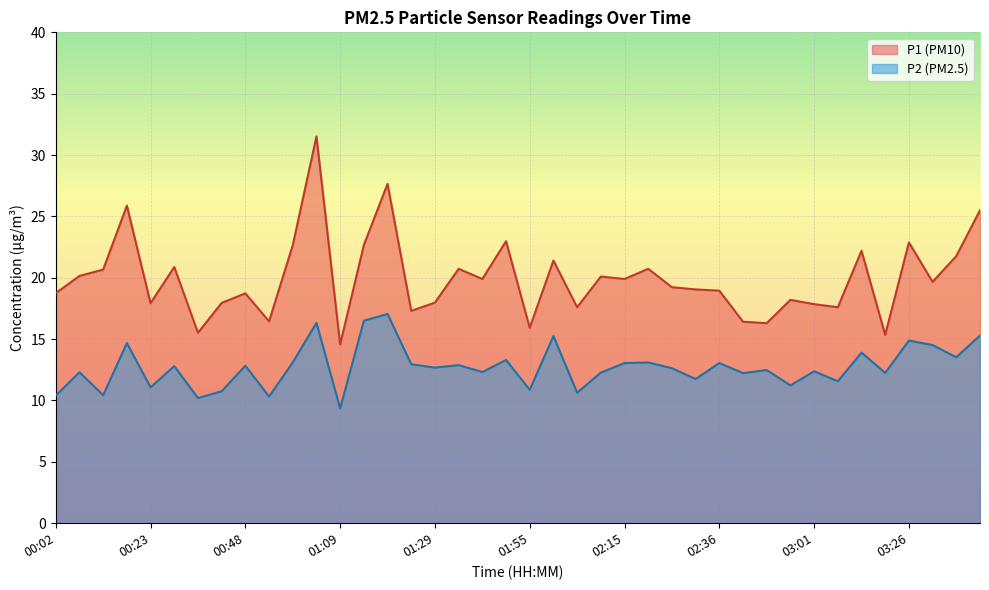

Which category has the highest value in the P2 series?

01:19